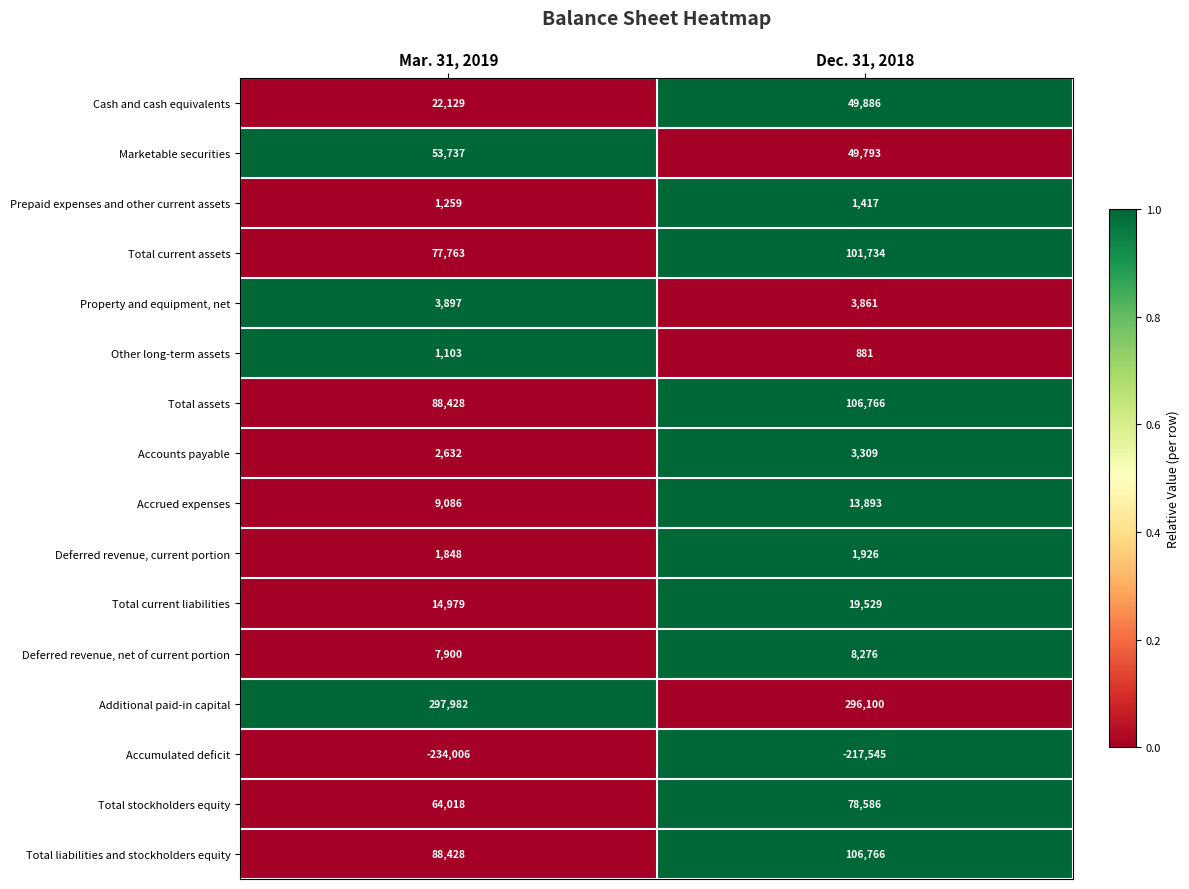

Which label corresponds to the largest value in the chart?

Mar. 31, 2019